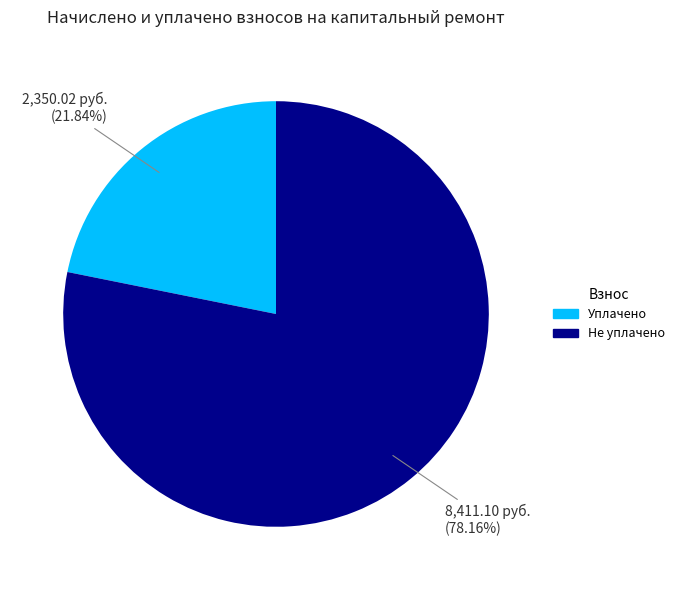

Is there a majority slice in this chart?

Yes